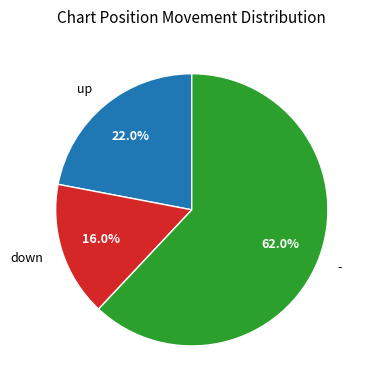

Approximately how many times larger is the value at - compared to up?

2.8